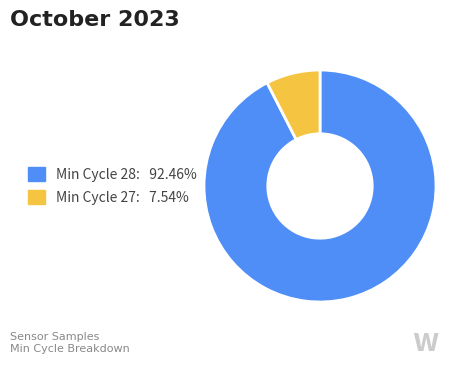

Approximately how many times larger is the value at Min Cycle 28: 92.46% compared to Min Cycle 27: 7.54%?

12.3